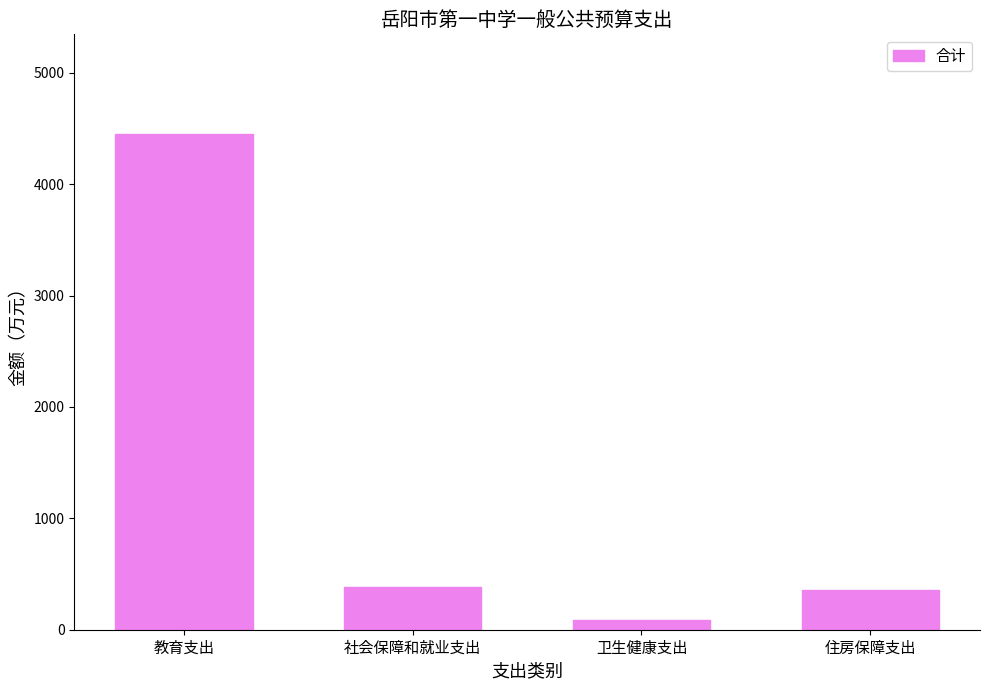

Count the number of values greater than 384.

2